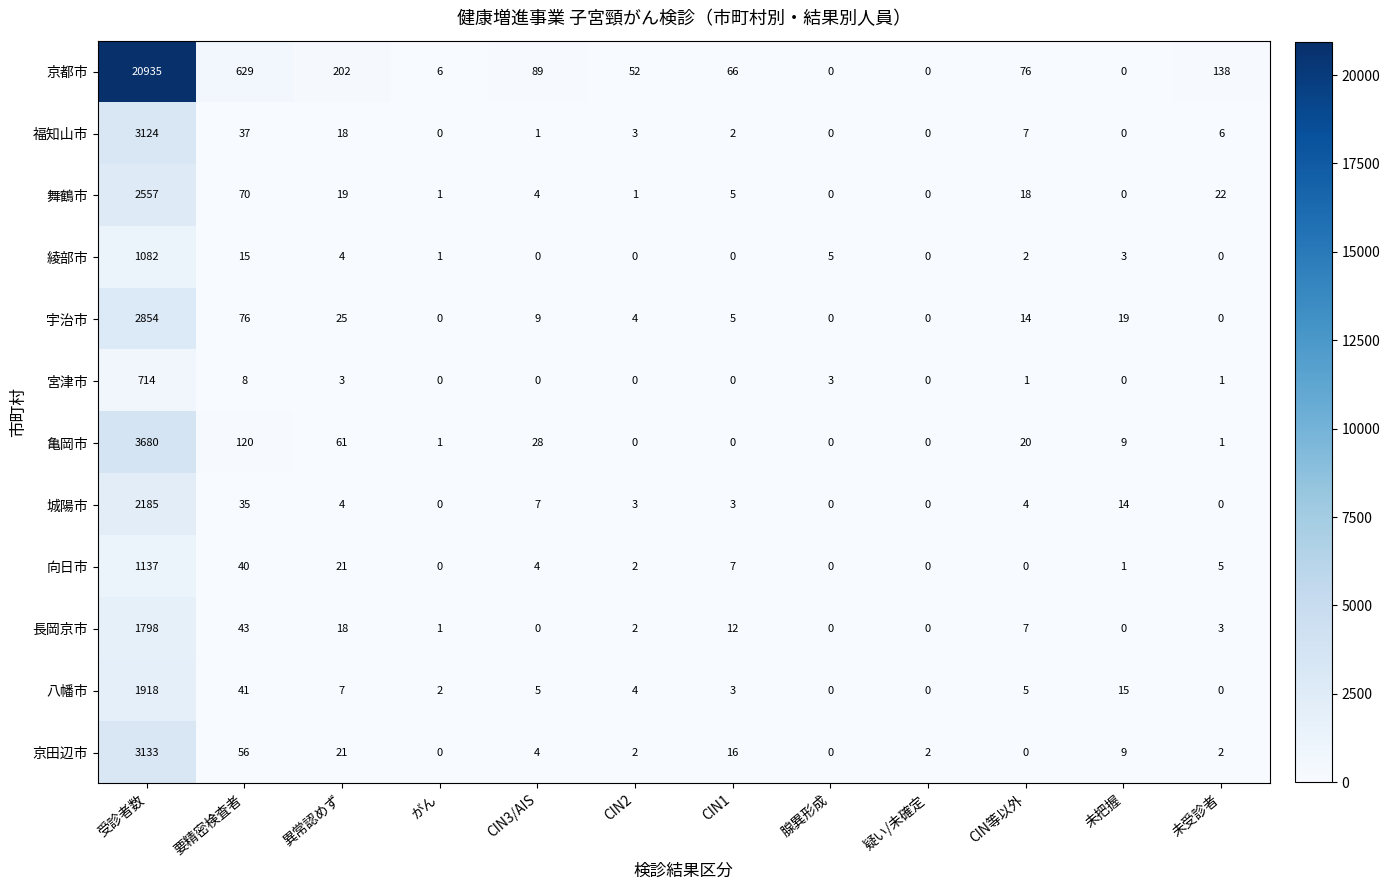

At which label does 京田辺市 first exceed 4?

受診者数